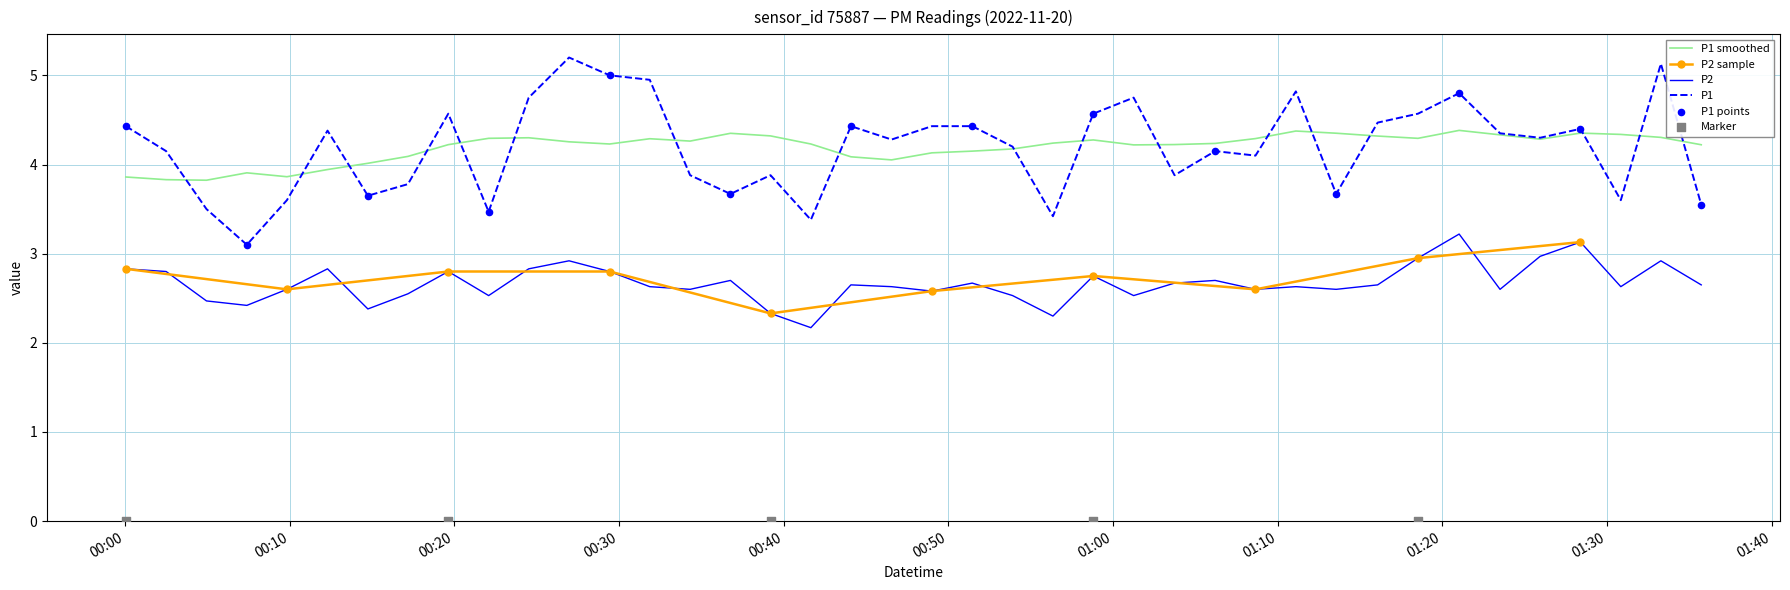

True or false: P2 and P1 smoothed intersect in this chart.

False